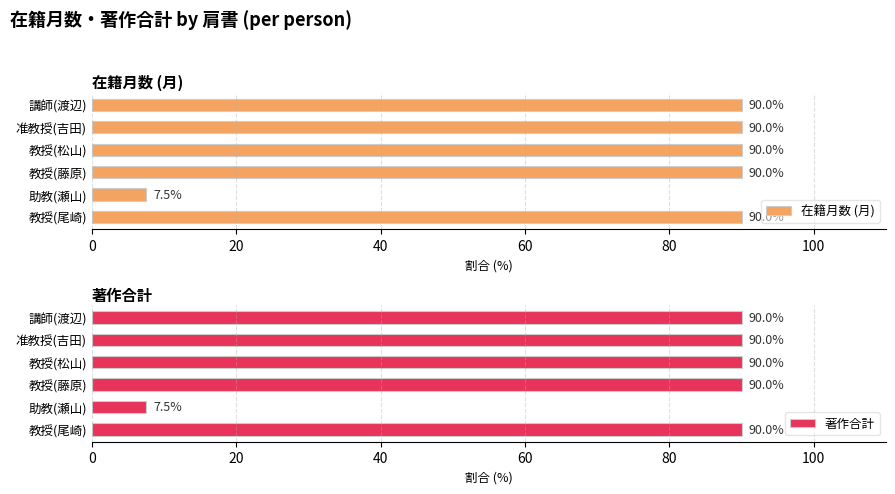

What is the sum of all 在籍月数 (月) values?

457.5